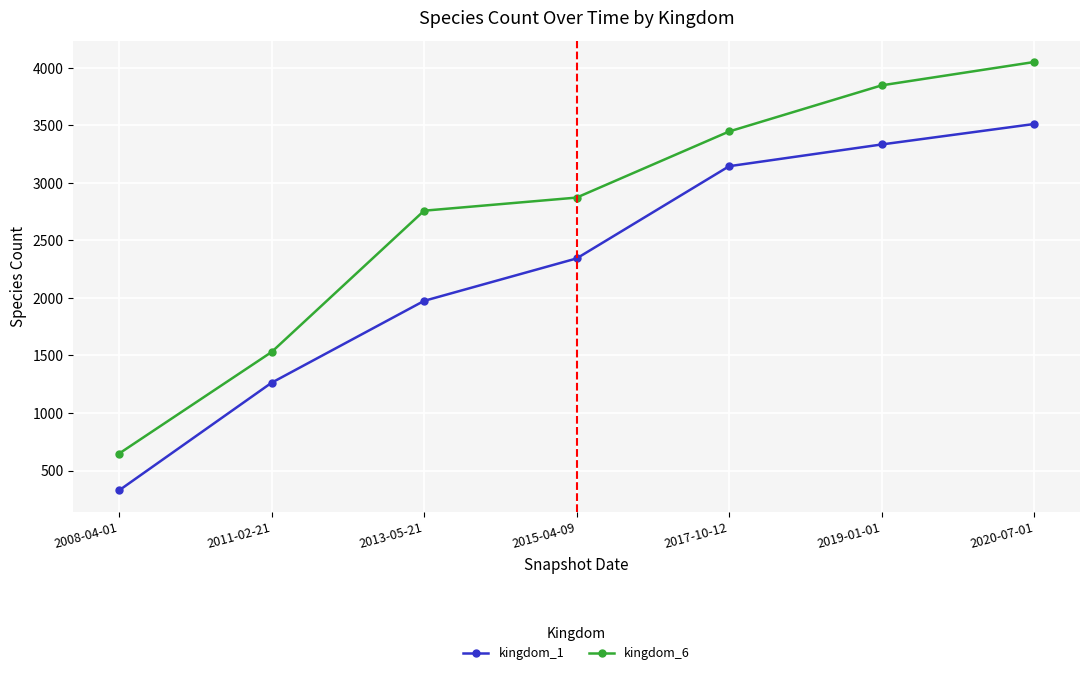

Which category has the lowest value in the kingdom_1 series?

2008-04-01